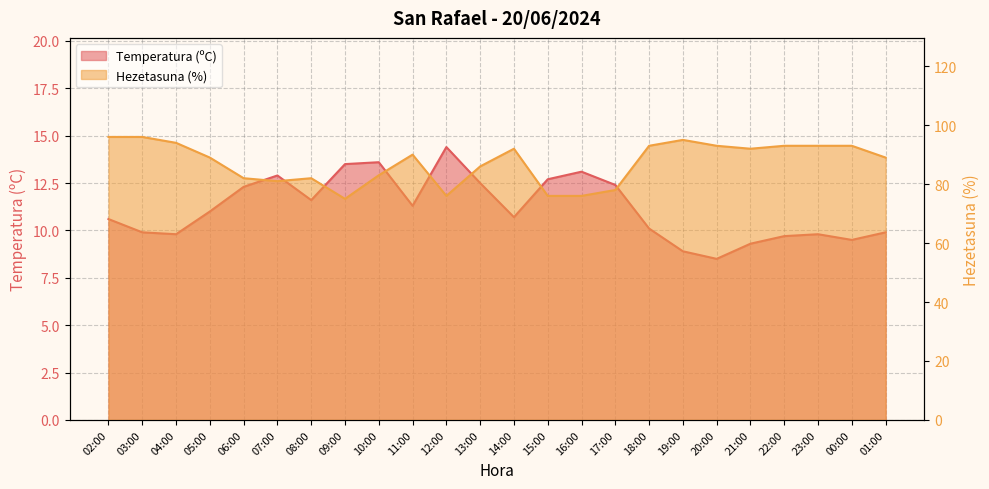

Which series has the largest total across all categories?

Hezetasuna (%)